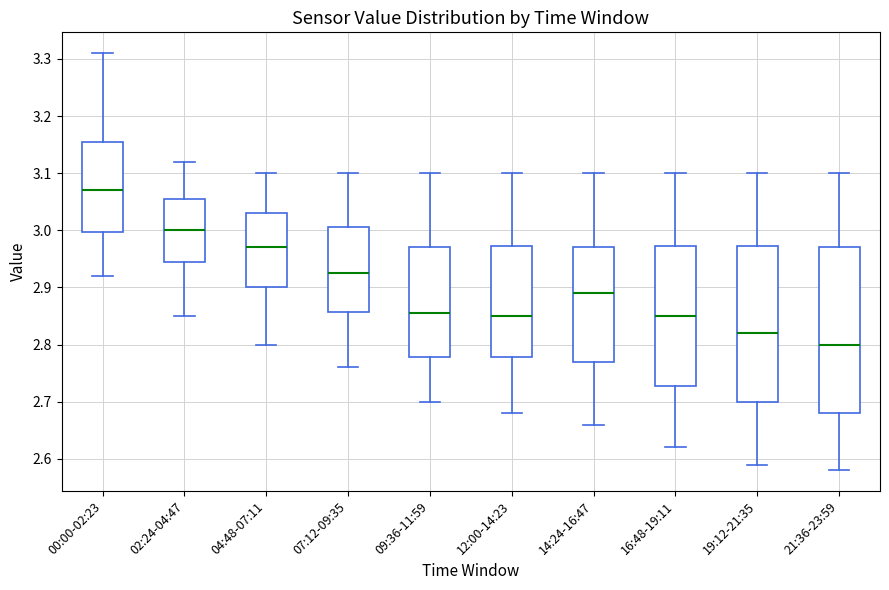

Comparing the boxes themselves (not the whiskers), which one is the tallest?

21:36-23:59